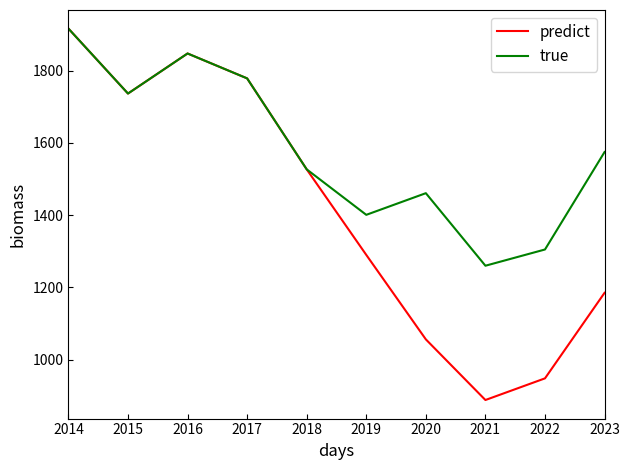

Which label corresponds to the largest value in the chart?

2014